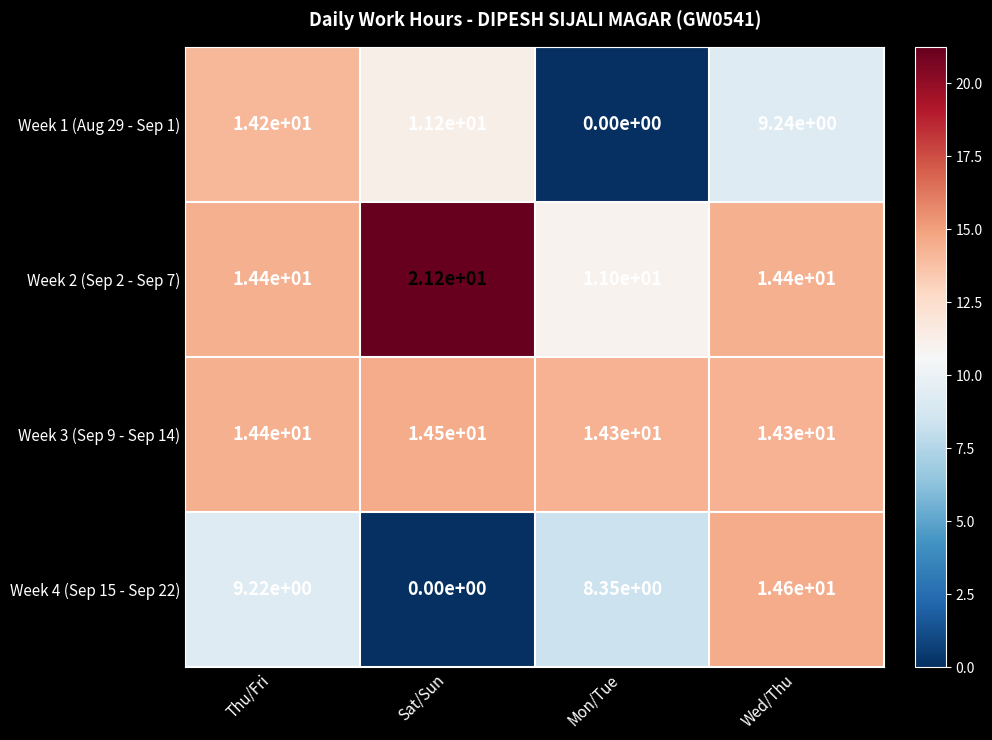

At which category is the sum across all series the highest?

Wed/Thu